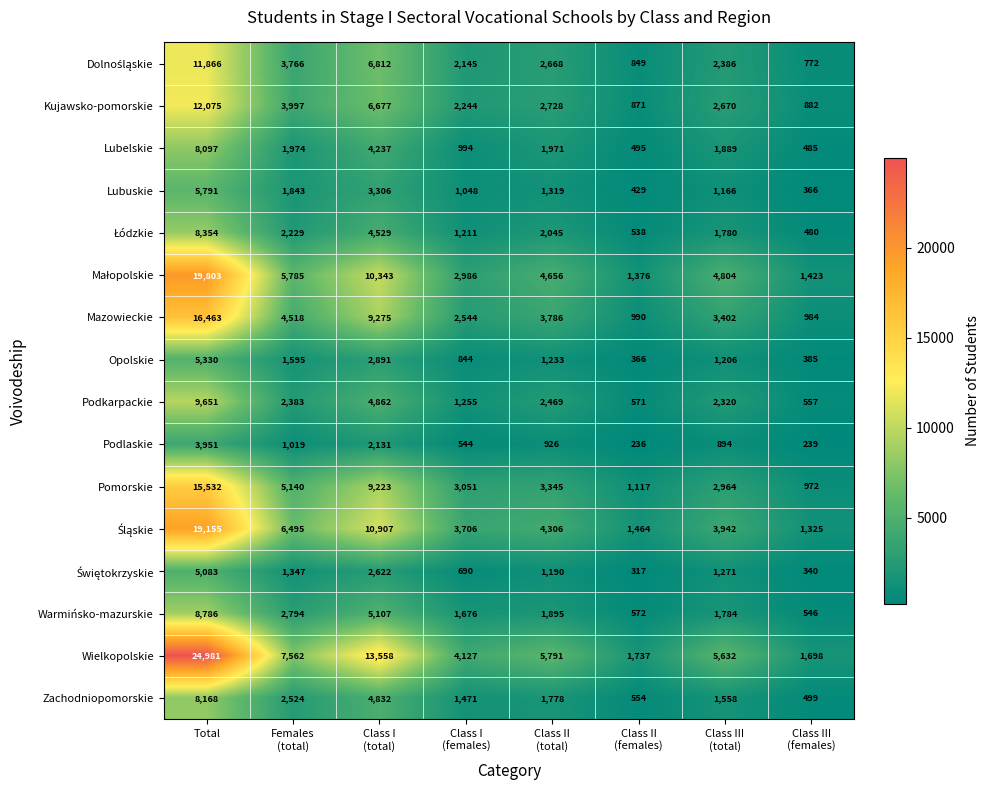

The Lubuskie series shows 5791 at Total. True or false?

True